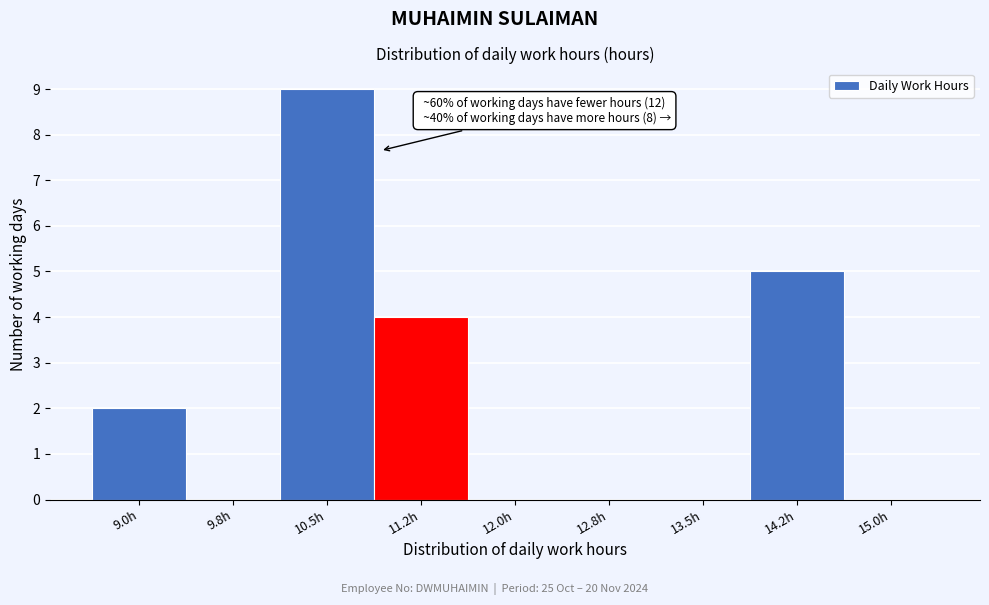

Reading left to right, extract all data points from this chart.

9.0h=2	9.8h=0	10.5h=9	11.2h=4	12.0h=0	12.8h=0	13.5h=0	14.2h=5	15.0h=0